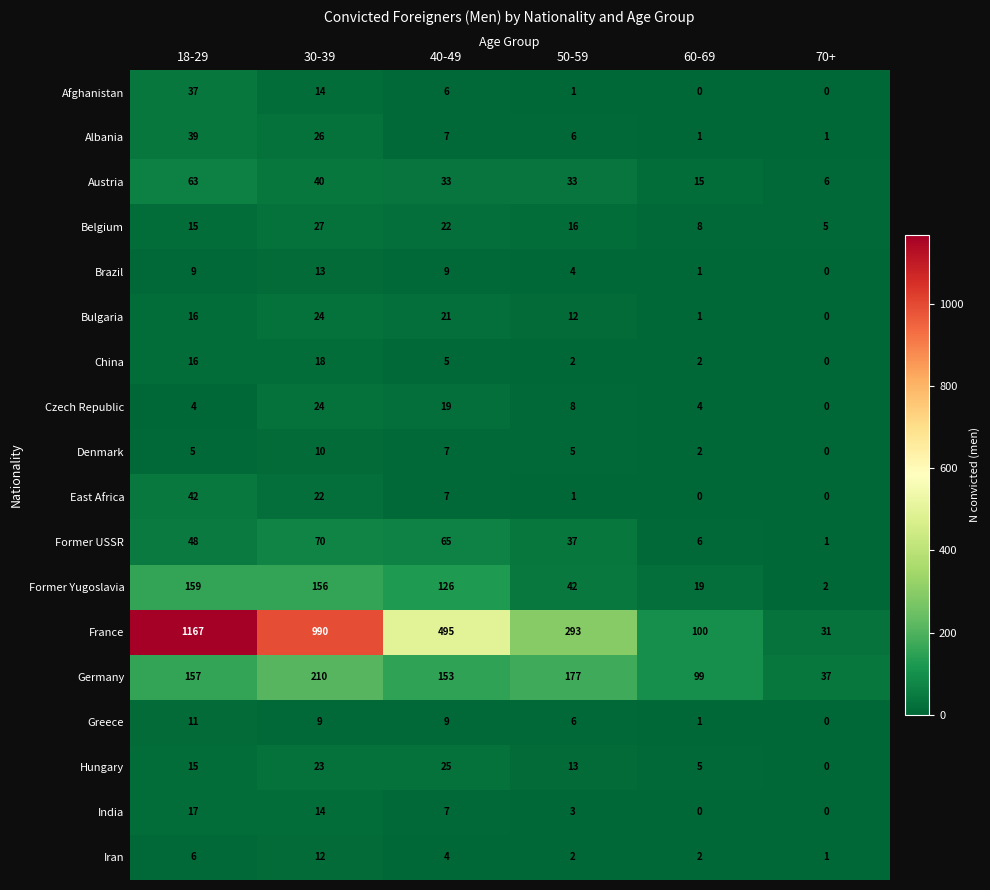

What is the sum of all Belgium values?

93